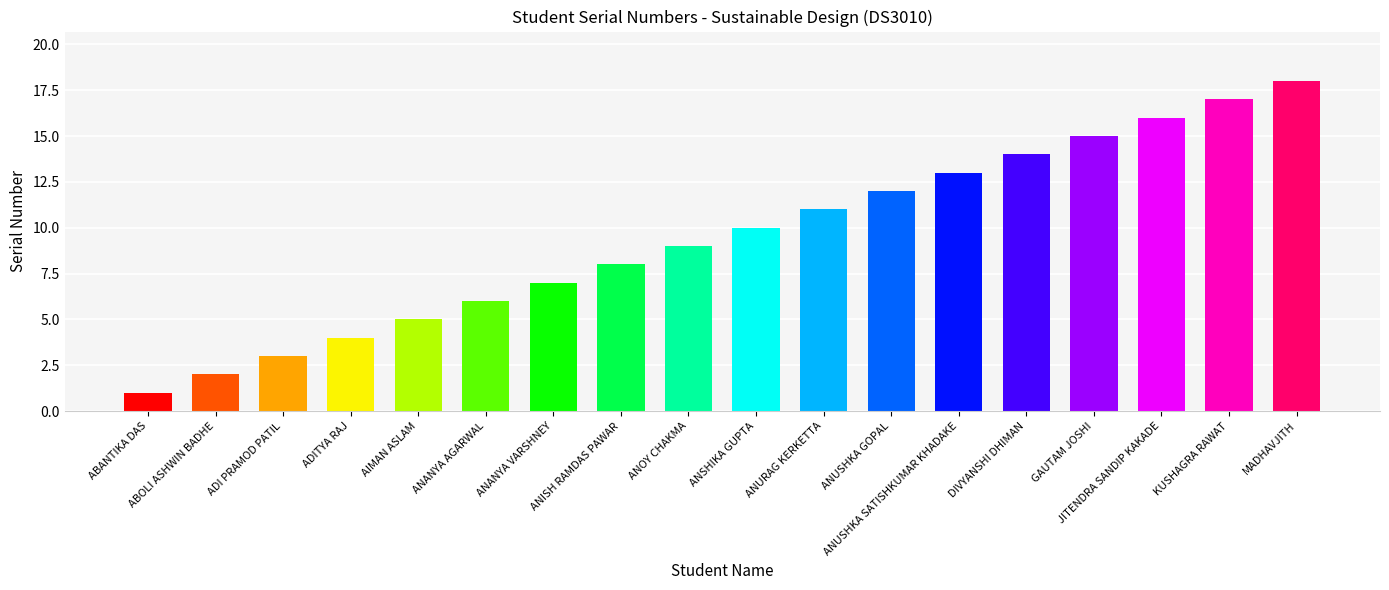

The chart shows a value of 6 at ANANYA AGARWAL. True or false?

True